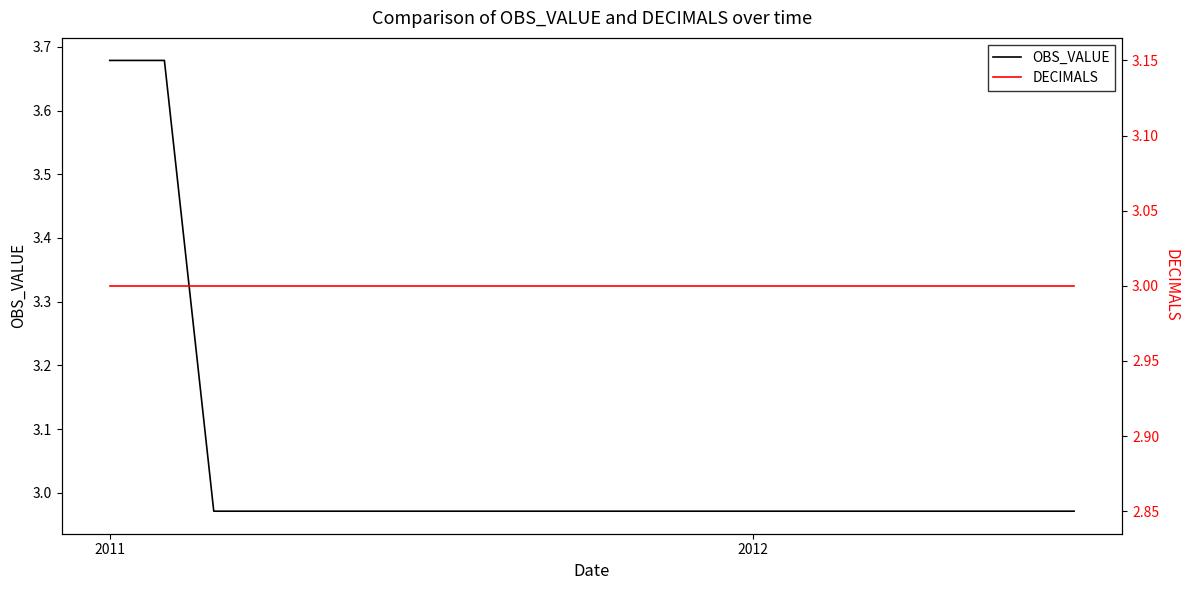

What is the average value of the DECIMALS series?

3.0